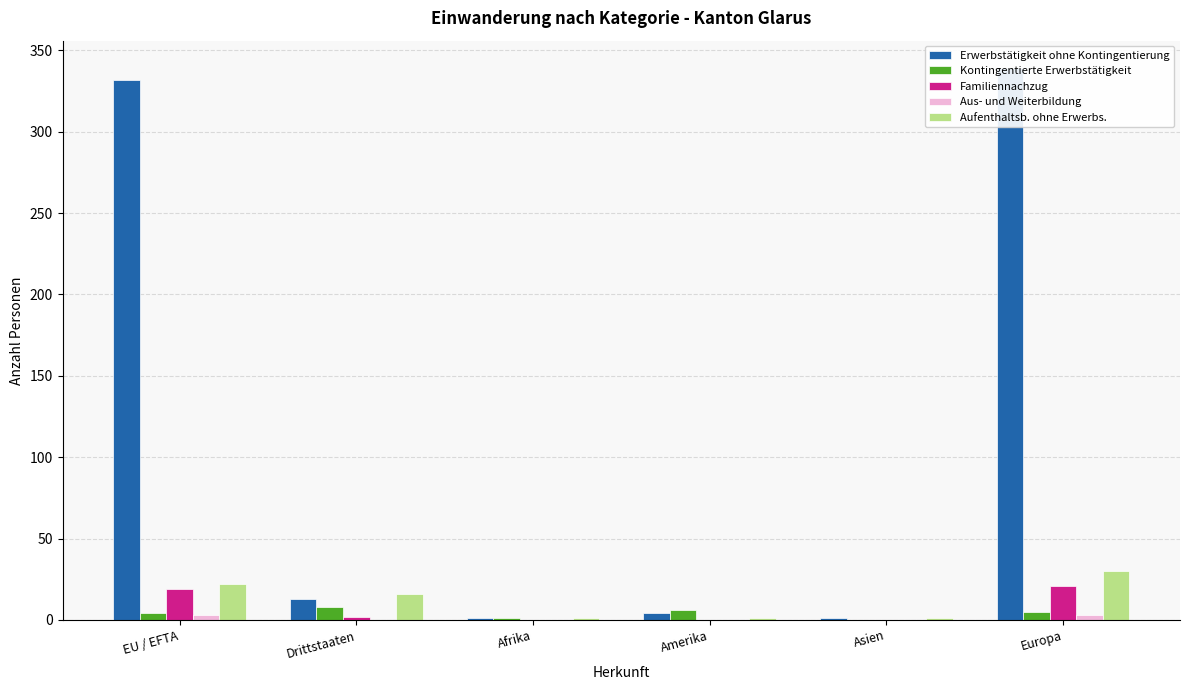

Which series has the largest range (max minus min)?

Erwerbstätigkeit ohne Kontingentierung